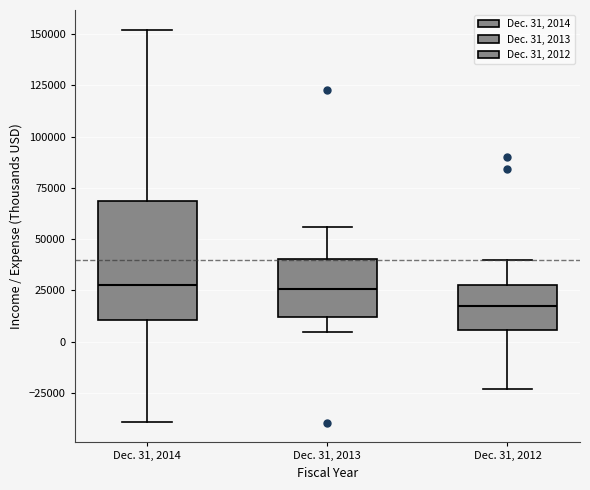

Reading left to right, transcribe this box plot: for each box, give where its median line is, the range the box spans, and where its two whiskers end, as read against the y-axis. The values are not printed on the chart, so give them approximately, as read against the axis.

Dec. 31, 2014: median 25000, box 10000 to 70000, whiskers -40000 to 150000
Dec. 31, 2013: median 25000, box 10000 to 40000, whiskers 5000 to 55000
Dec. 31, 2012: median 15000, box 5000 to 30000, whiskers -25000 to 40000